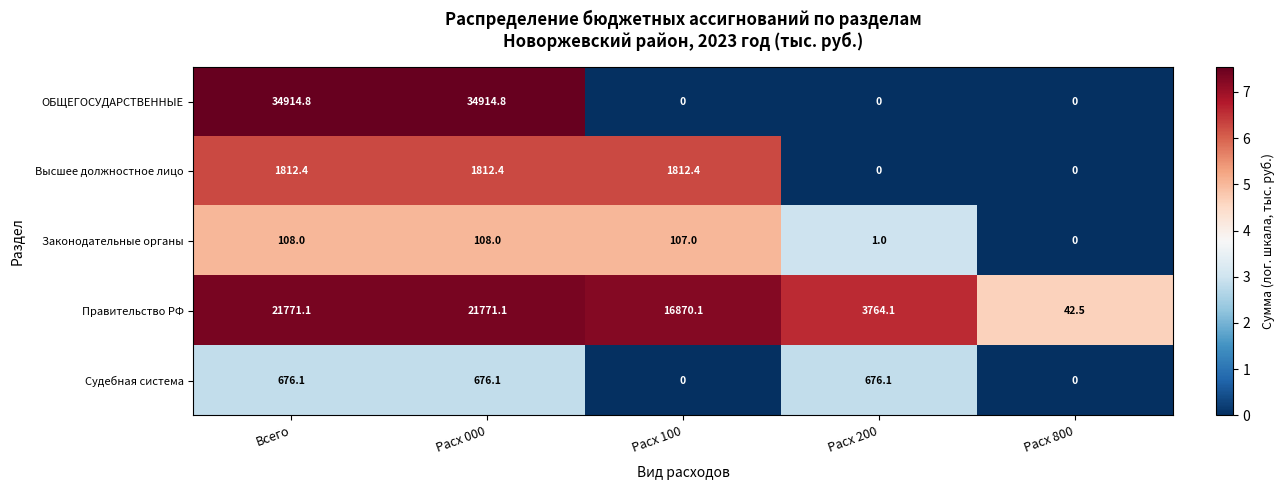

Is it true that Правительство РФ equals 21771.1 at Всего?

True